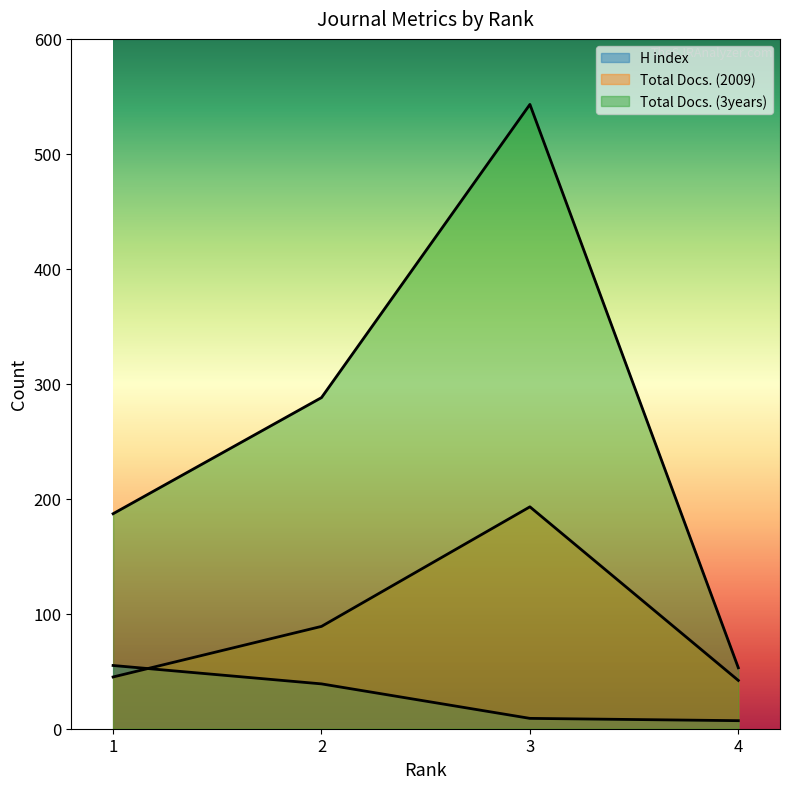

Which series has the widest spread of values?

Total Docs. (3years)